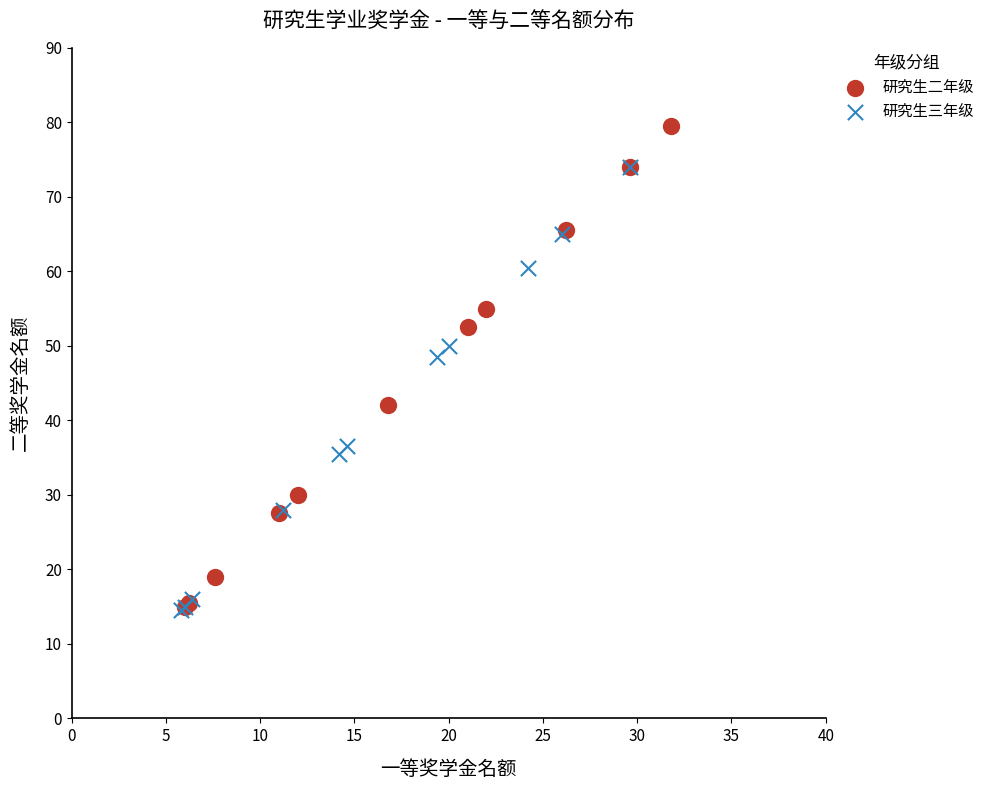

Which series contains the highest Y value?

研究生二年级